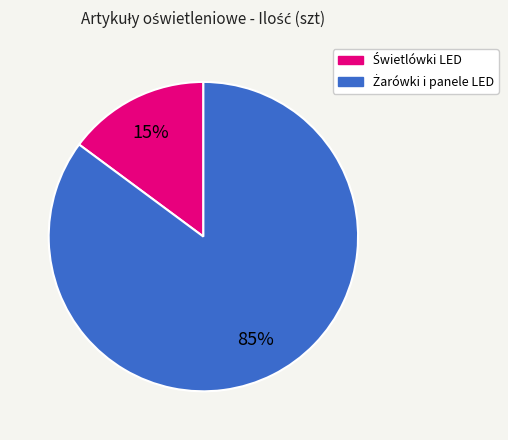

How many segments does this pie chart have?

2